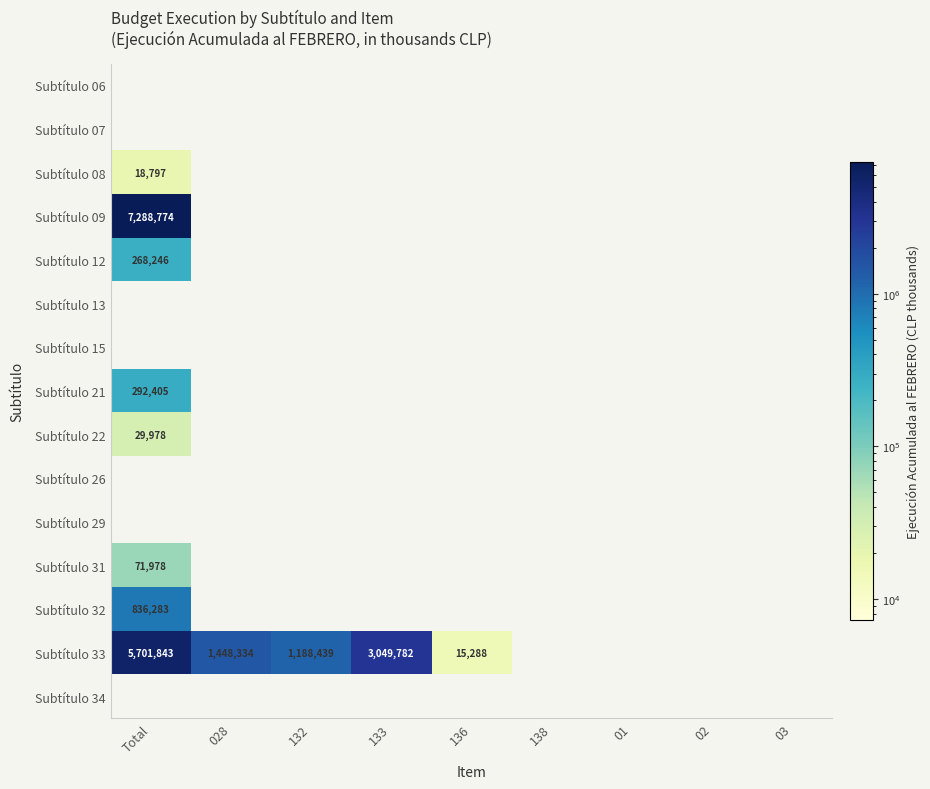

Which category has the highest value across all series?

Total